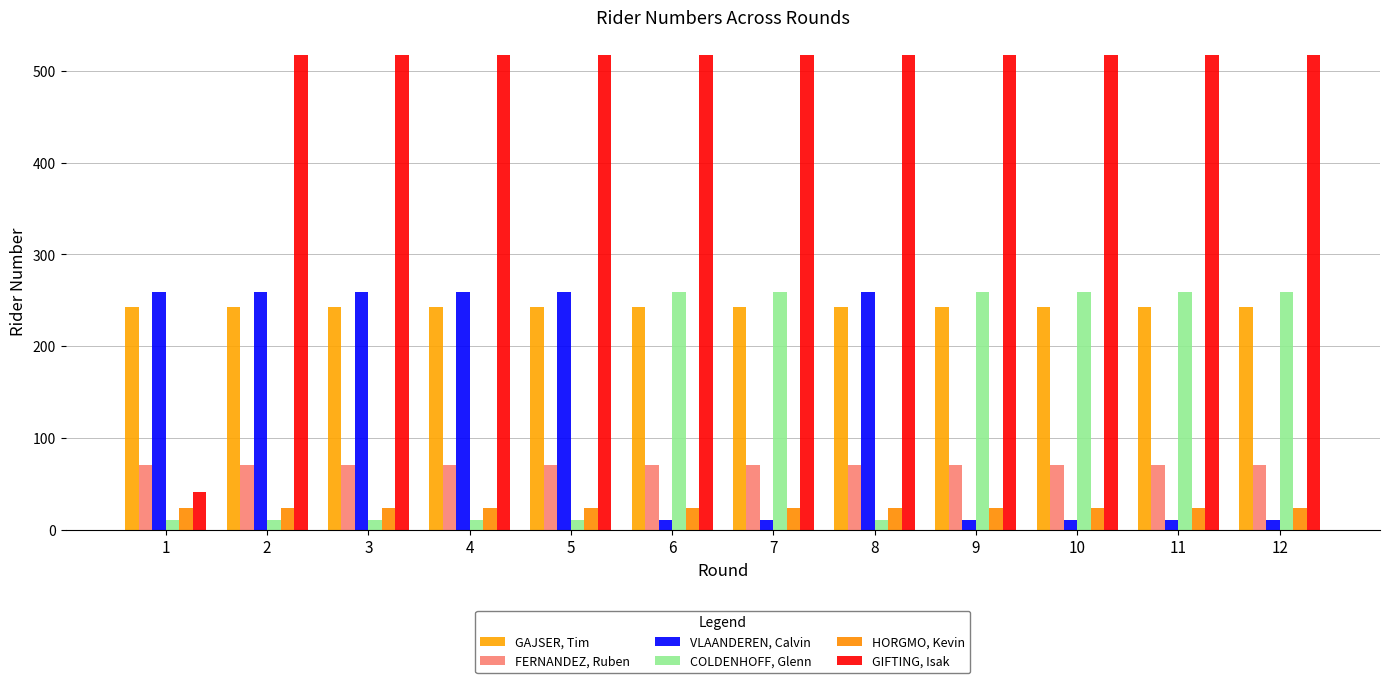

Reading left to right, extract all data points from this chart.

GAJSER, Tim: 1=243	2=243	3=243	4=243	5=243	6=243	7=243	8=243	9=243	10=243	11=243	12=243
FERNANDEZ, Ruben: 1=70	2=70	3=70	4=70	5=70	6=70	7=70	8=70	9=70	10=70	11=70	12=70
VLAANDEREN, Calvin: 1=259	2=259	3=259	4=259	5=259	6=10	7=10	8=259	9=10	10=10	11=10	12=10
COLDENHOFF, Glenn: 1=10	2=10	3=10	4=10	5=10	6=259	7=259	8=10	9=259	10=259	11=259	12=259
HORGMO, Kevin: 1=24	2=24	3=24	4=24	5=24	6=24	7=24	8=24	9=24	10=24	11=24	12=24
GIFTING, Isak: 1=41	2=517	3=517	4=517	5=517	6=517	7=517	8=517	9=517	10=517	11=517	12=517